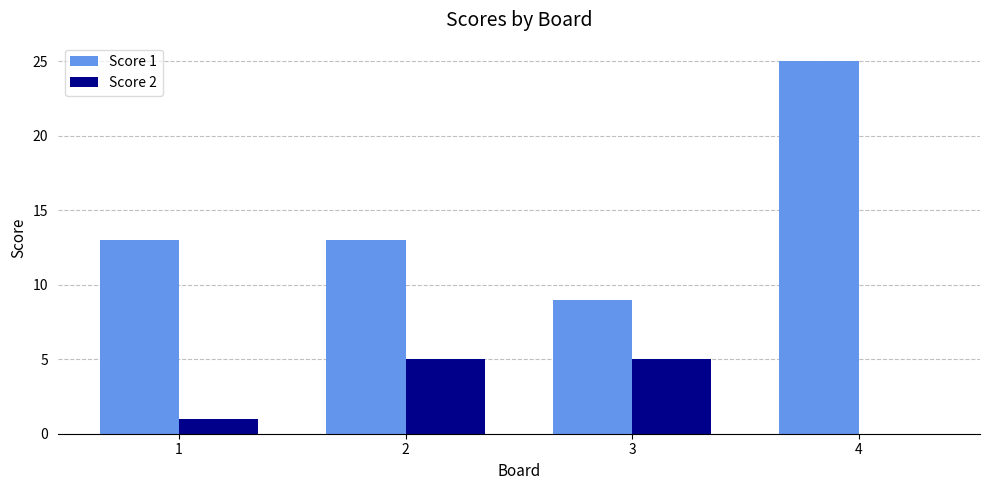

What value does the Score 2 series have at 2?

5